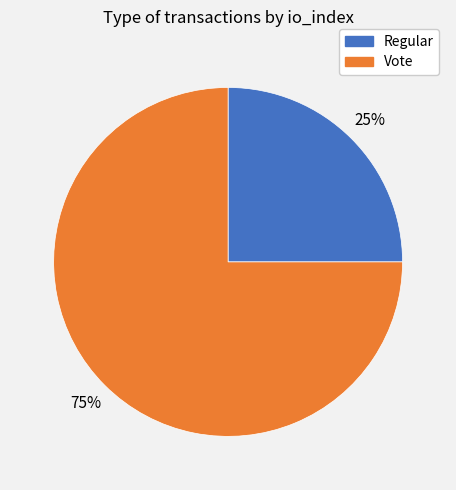

Is Vote the majority of the pie?

Yes